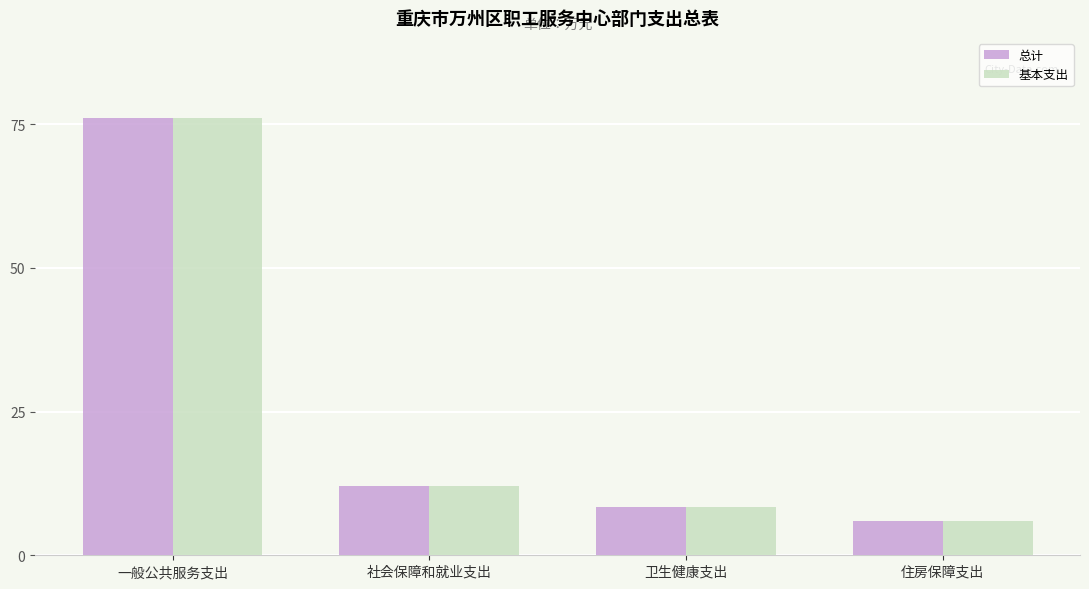

At which category does the chart reach its minimum across all series?

住房保障支出